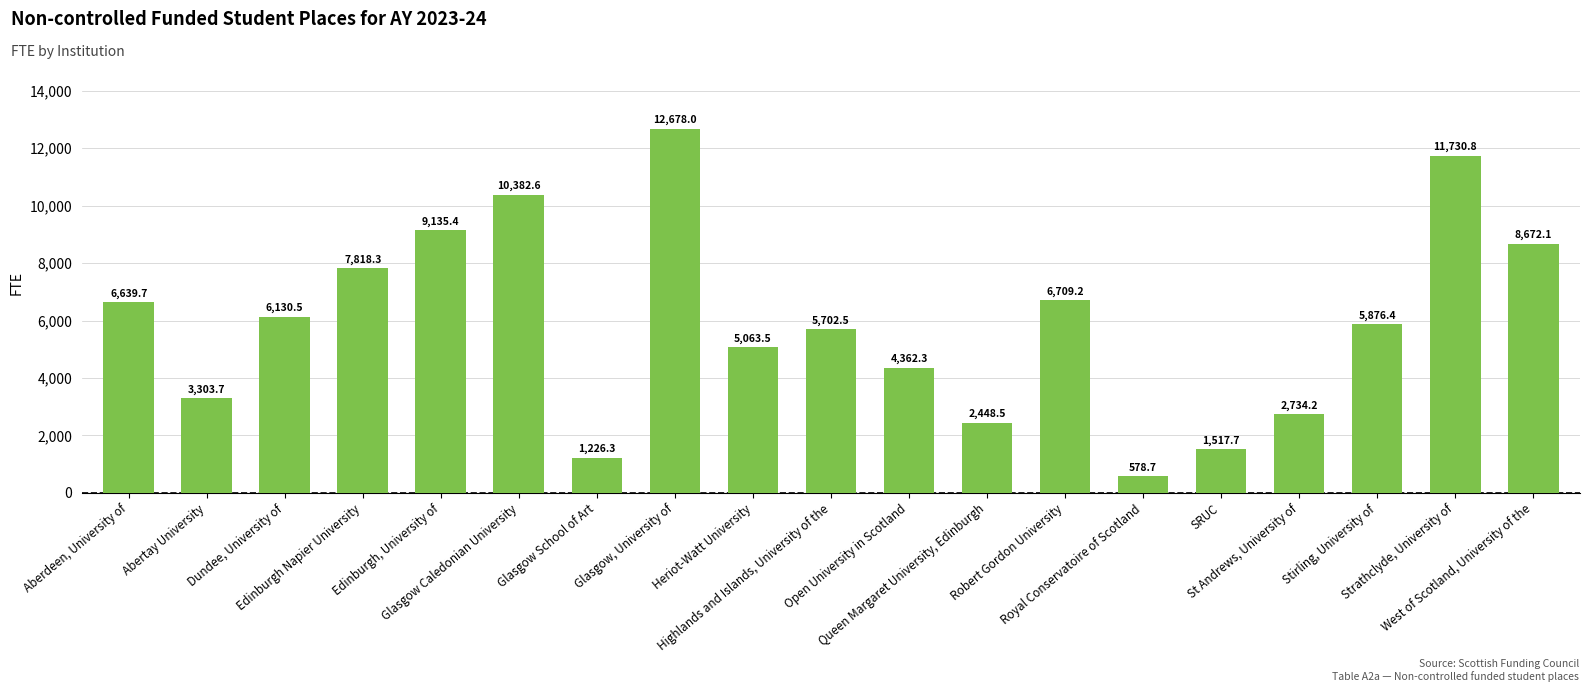

What is the sum of all values?

112710.4